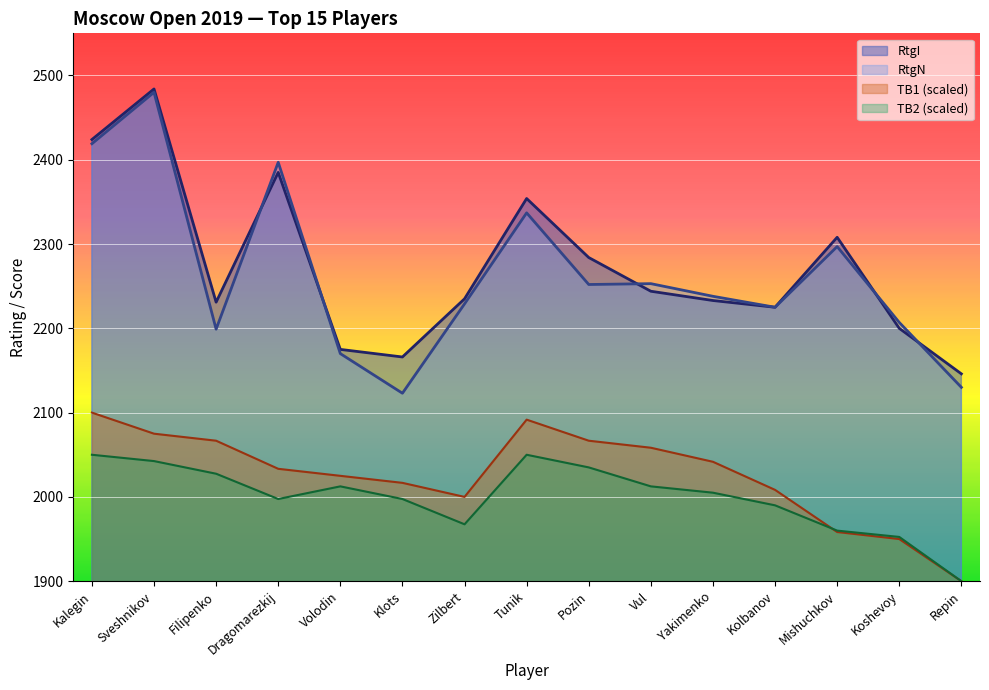

What is the label of the 8th point from the left?

Tunik